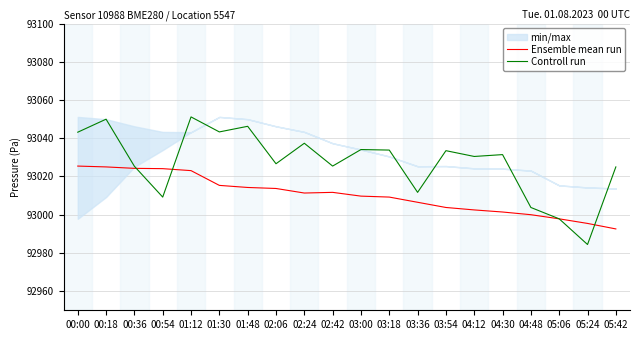

How many intersections are there between Controll run and Ensemble mean run?

3